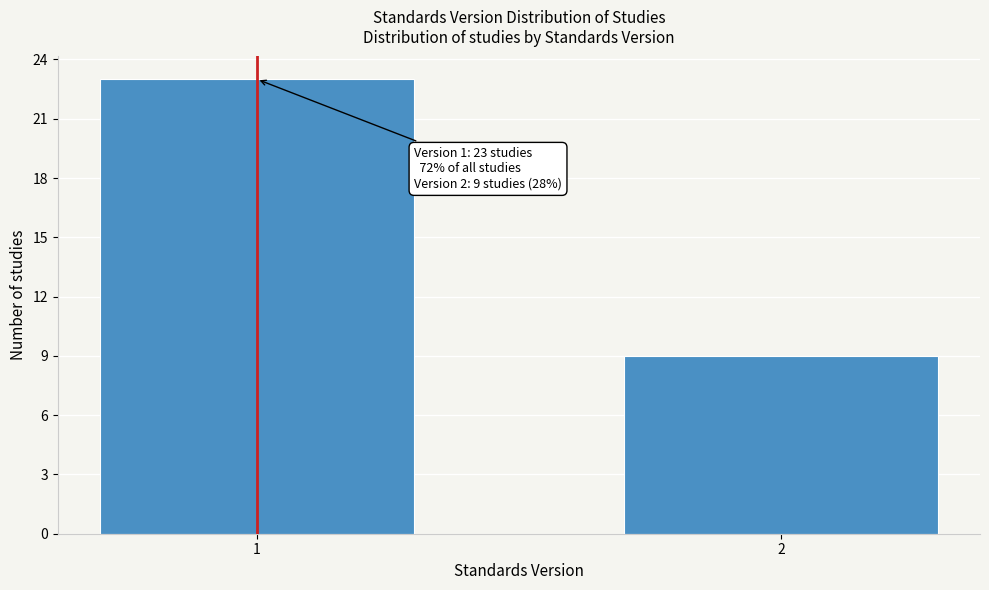

Reading left to right, list all the values displayed in this chart.

1=23	2=9